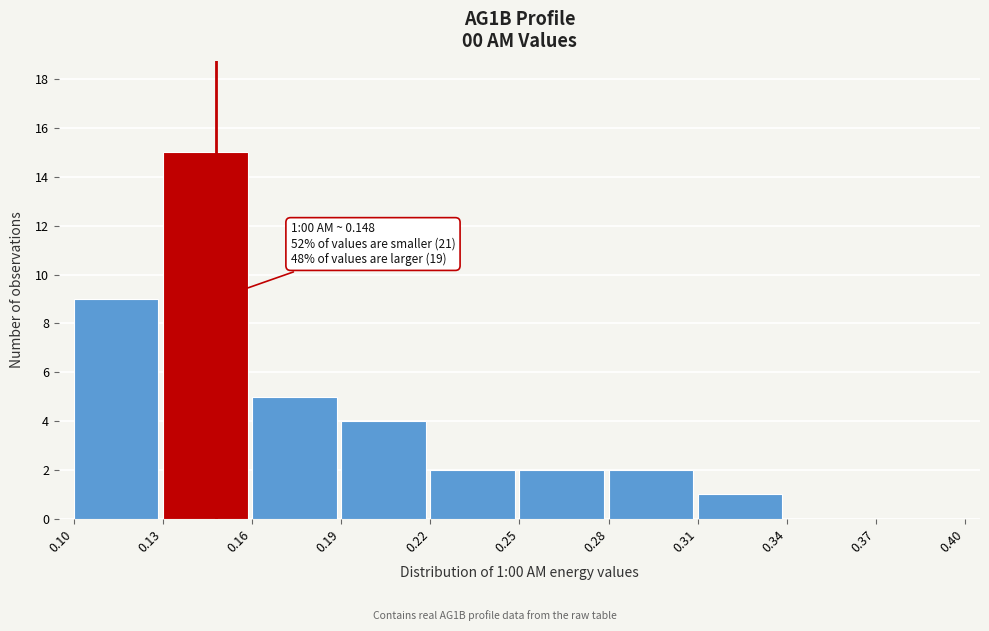

Which range on the x-axis has the tallest bar?

0.13 to 0.16